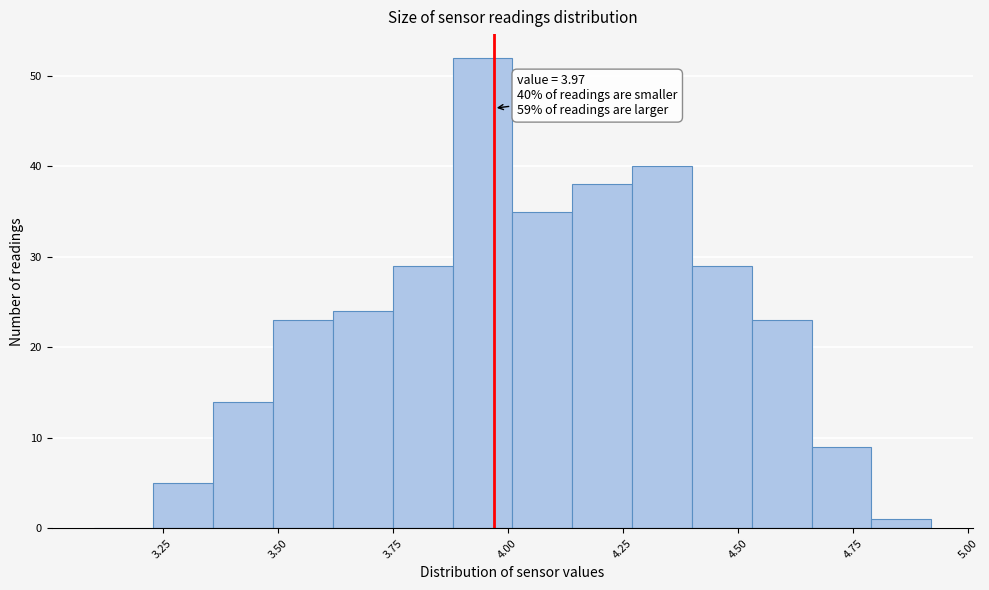

Around what value on the x-axis is the tallest bar? Give the approximate position of its centre, as read against the axis.

3.95